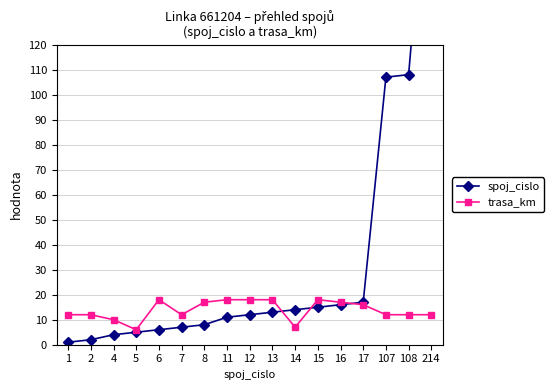

What is the difference between the highest and lowest values at 107?

95